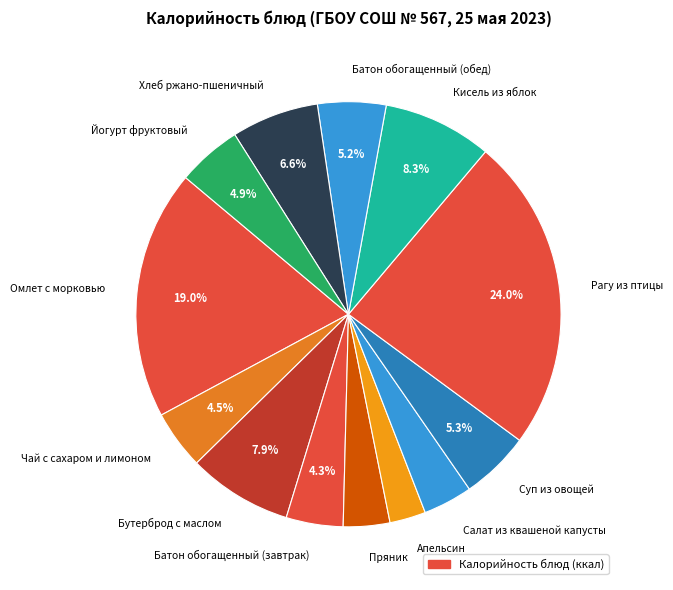

To the nearest percent, what is the difference between the largest and smallest slice percentages?

21%